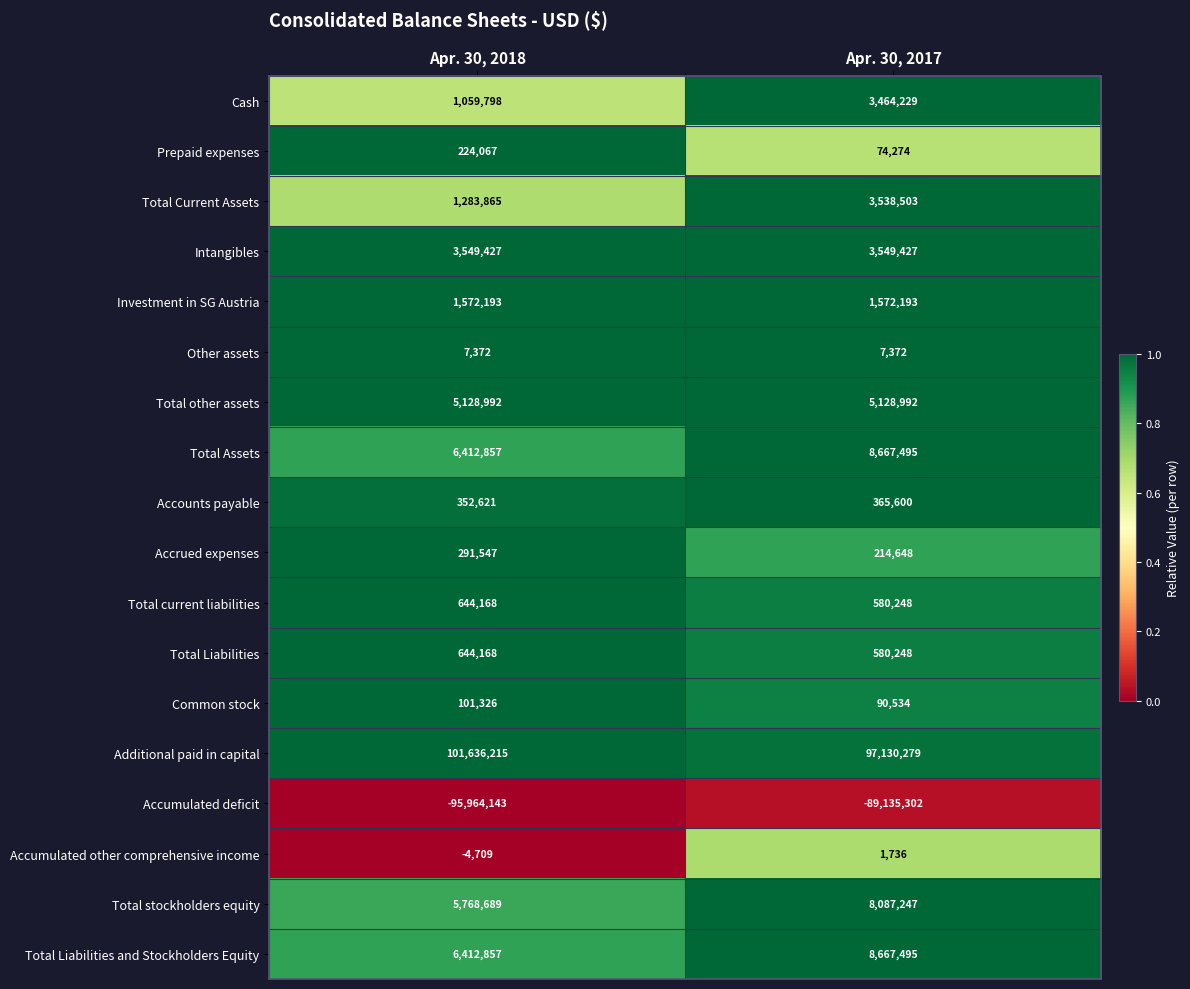

The Intangibles series shows 3549427 at Apr. 30, 2017. True or false?

True